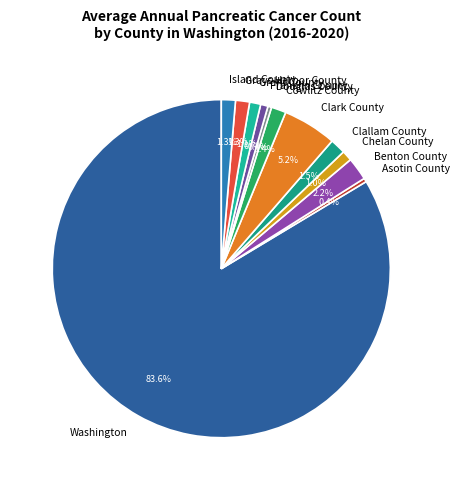

What is the largest slice in the pie chart?

Washington